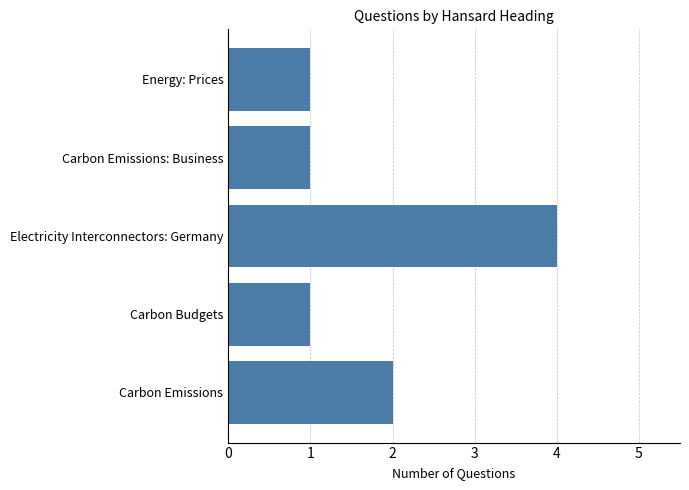

What is the maximum value shown in the chart?

4